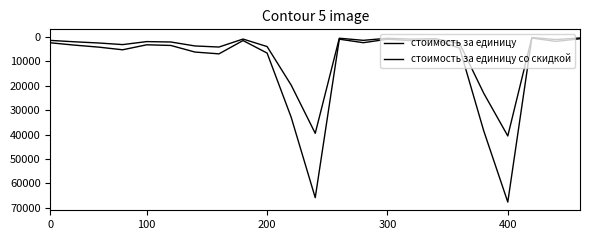

How many lines are shown in the chart?

2